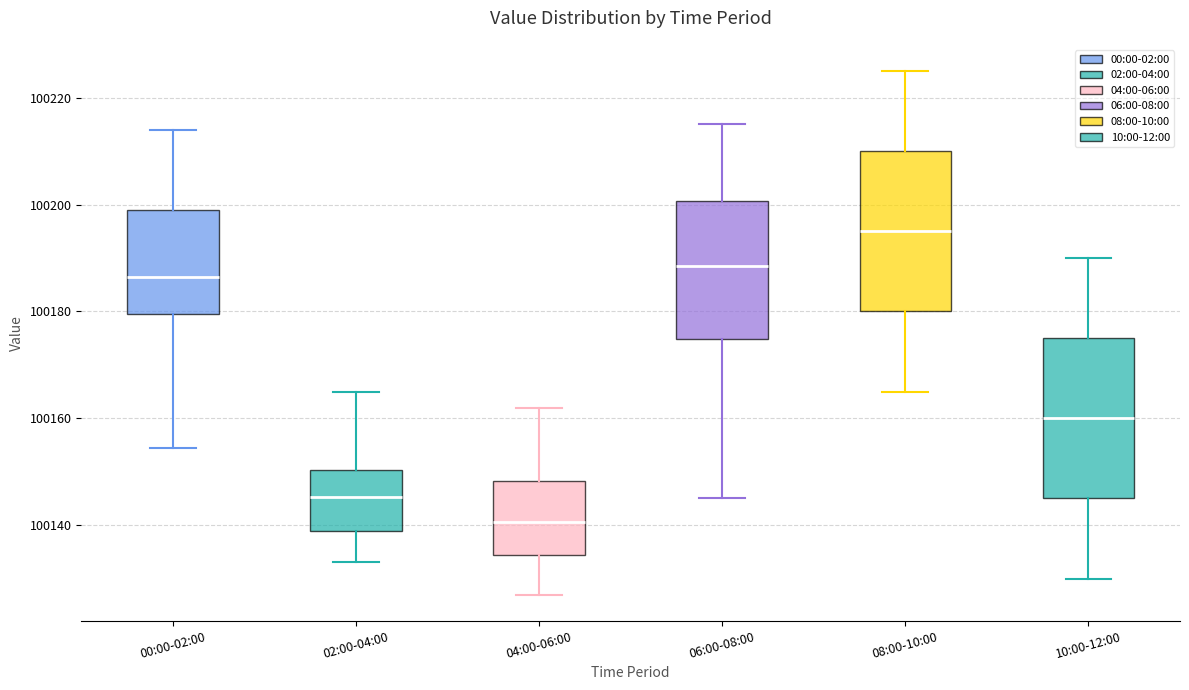

Which box's median line is the highest?

08:00-10:00